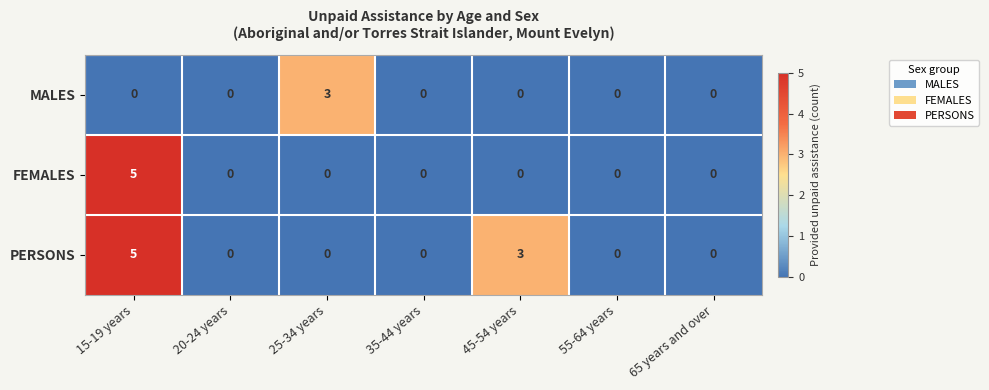

How many categories are shown in the chart?

7